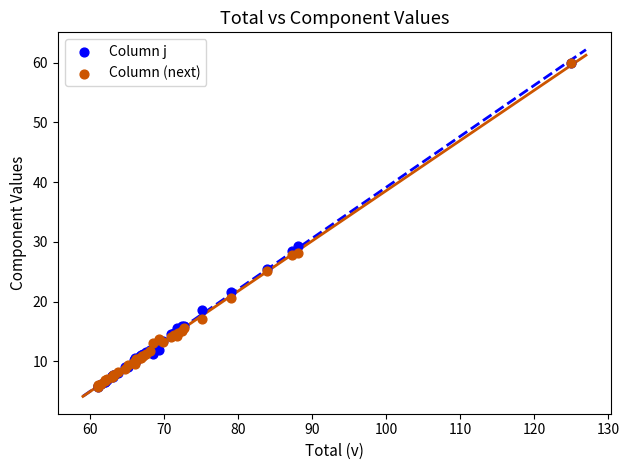

In the Column j series, what Y value is closest to 32?

29.4